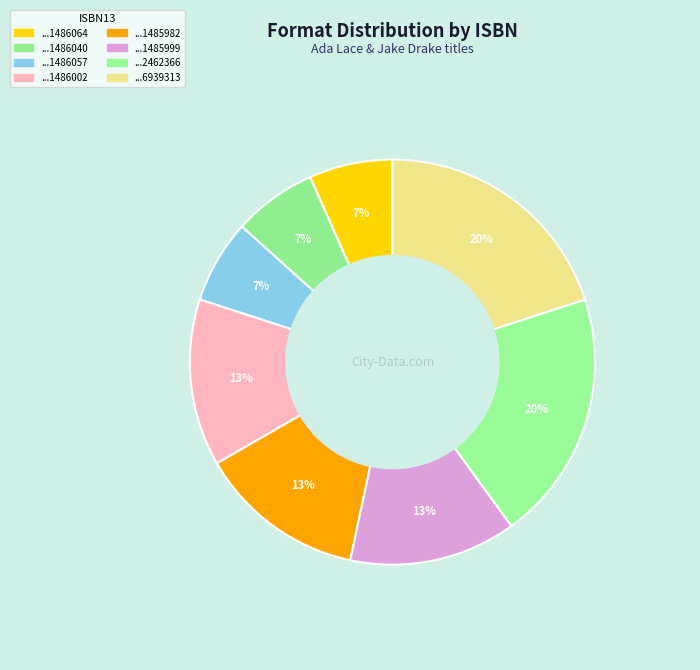

Is there a majority slice in this chart?

No